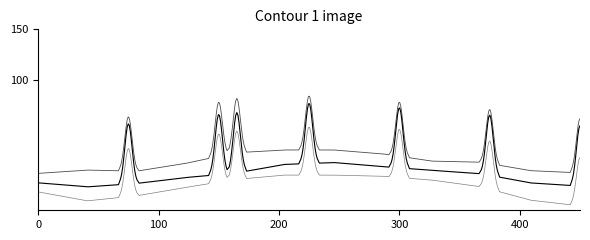

Is this an area chart (filled region under the line)?

No